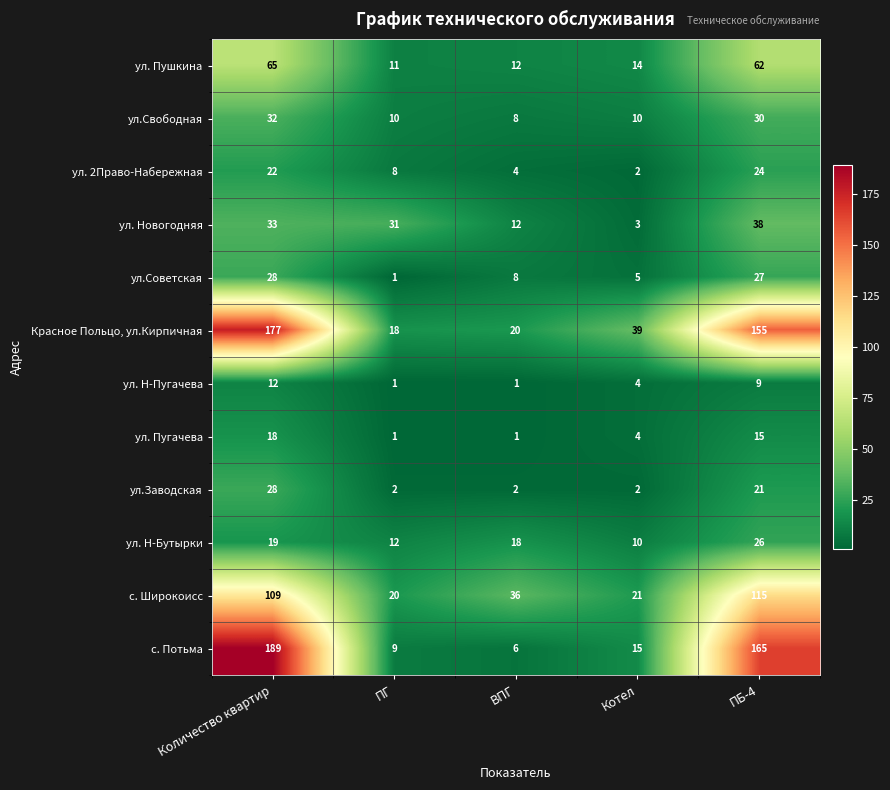

What is the maximum value shown in the chart?

189